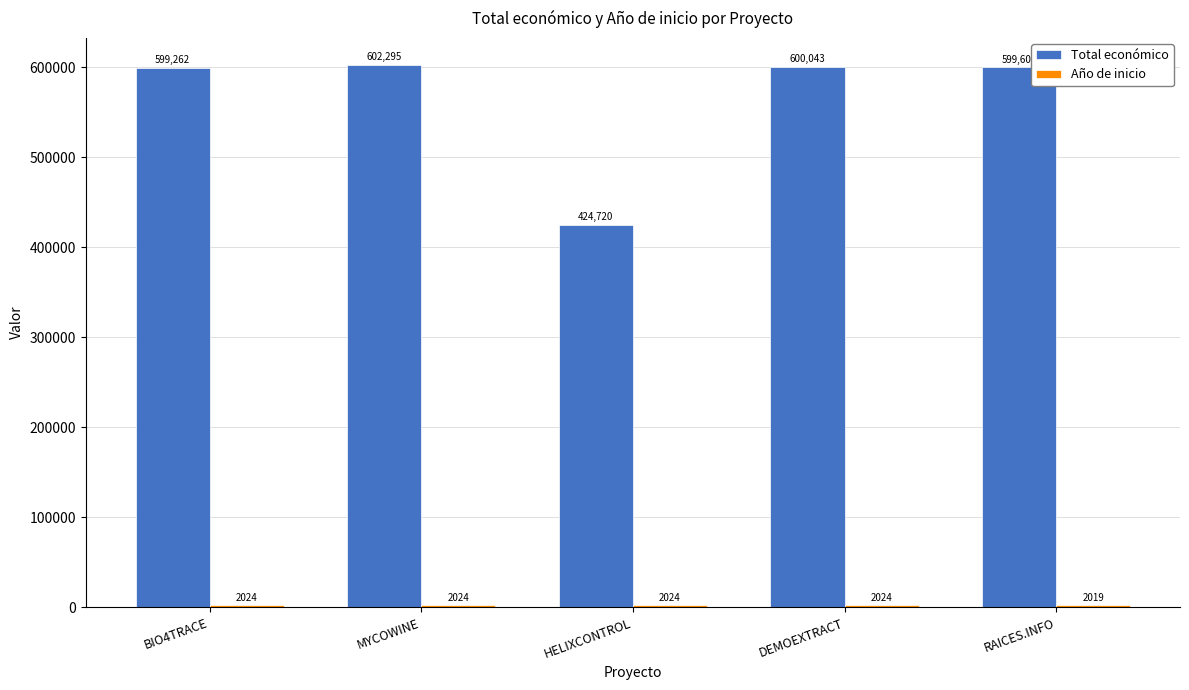

At which category is the sum across all series the highest?

MYCOWINE